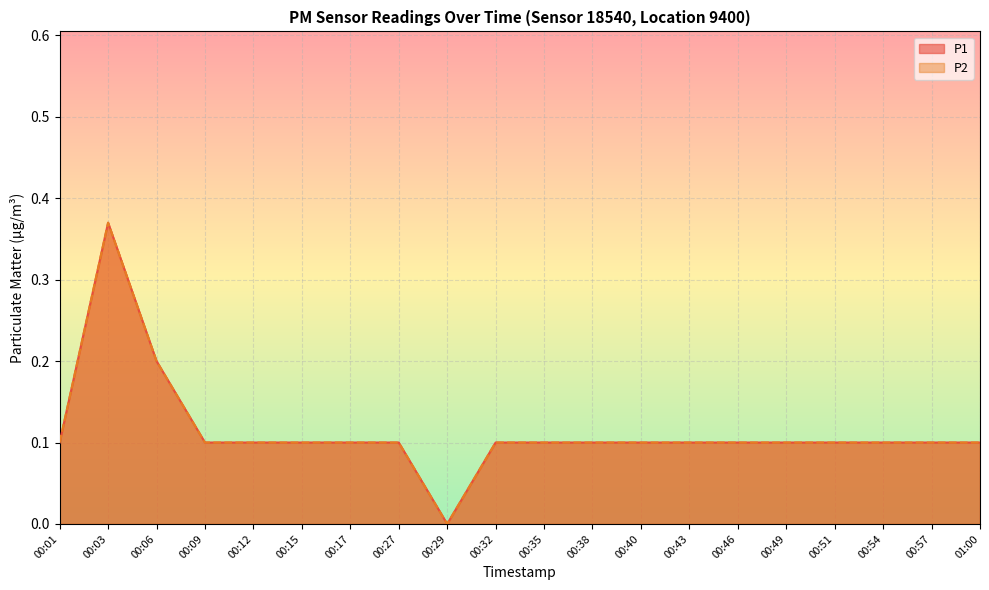

Reading left to right, what are all the values shown in this chart?

P1: 00:01=0.1	00:03=0.4	00:06=0.2	00:09=0.1	00:12=0.1	00:15=0.1	00:17=0.1	00:27=0.1	00:29=0.0	00:32=0.1	00:35=0.1	00:38=0.1	00:40=0.1	00:43=0.1	00:46=0.1	00:49=0.1	00:51=0.1	00:54=0.1	00:57=0.1	01:00=0.1
P2: 00:01=0.1	00:03=0.4	00:06=0.2	00:09=0.1	00:12=0.1	00:15=0.1	00:17=0.1	00:27=0.1	00:29=0.0	00:32=0.1	00:35=0.1	00:38=0.1	00:40=0.1	00:43=0.1	00:46=0.1	00:49=0.1	00:51=0.1	00:54=0.1	00:57=0.1	01:00=0.1